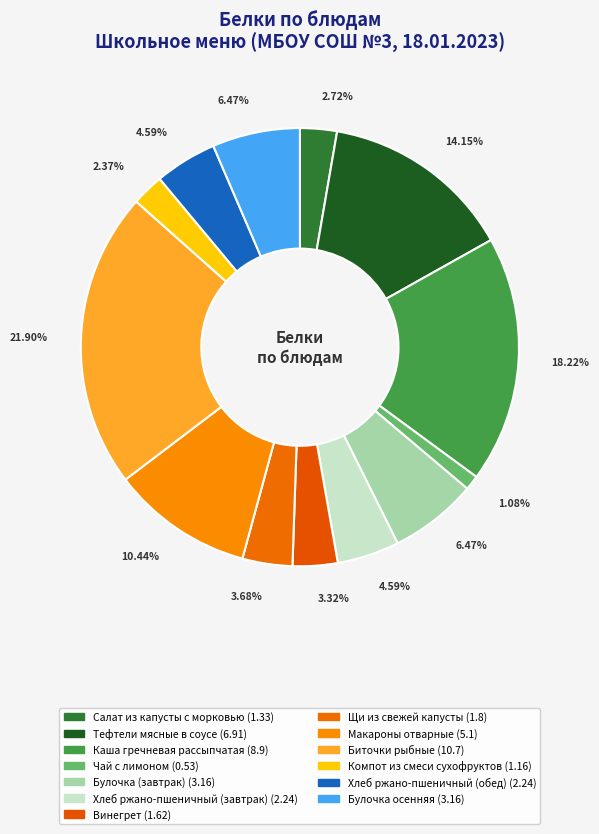

Which slice is the largest?

Биточки рыбные